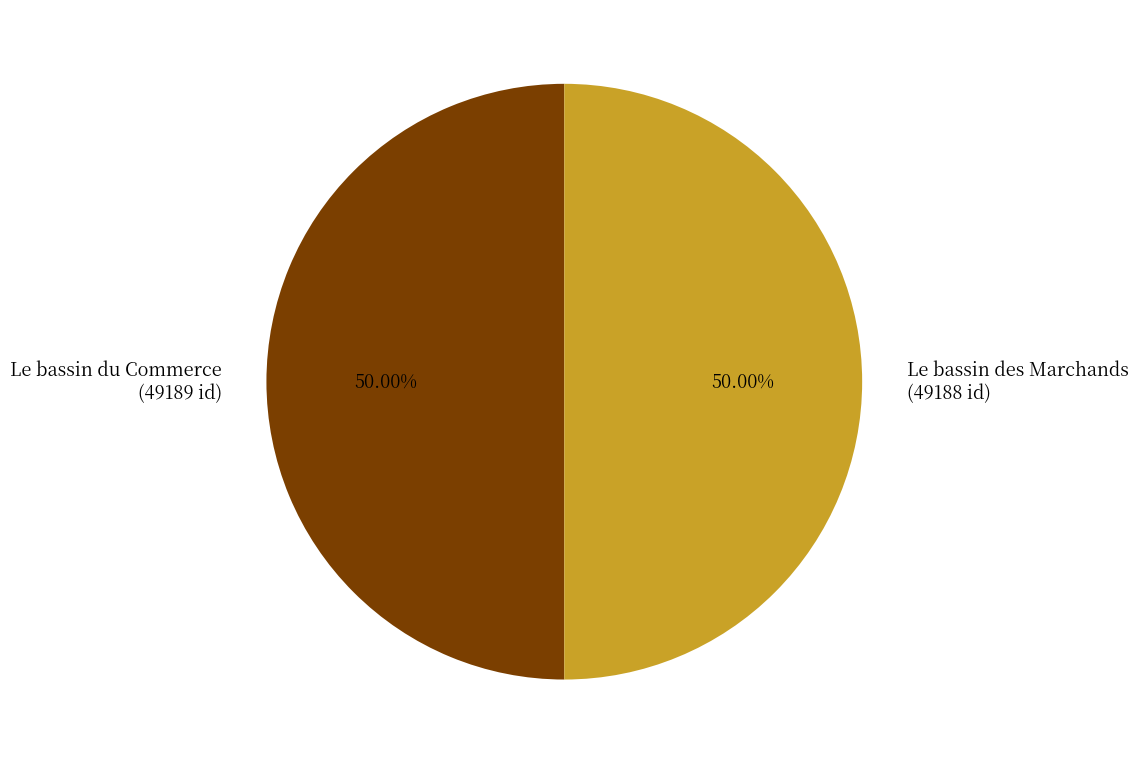

What is the total percentage of Le bassin du Commerce and Le bassin des Marchands?

100.0%